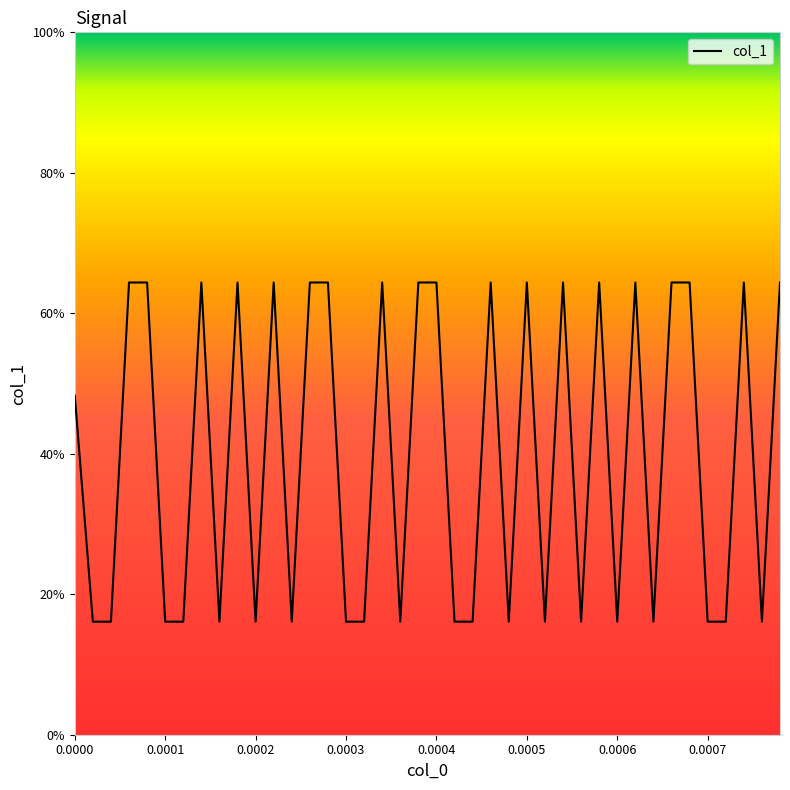

Count the values in the range 0 to 1.

40